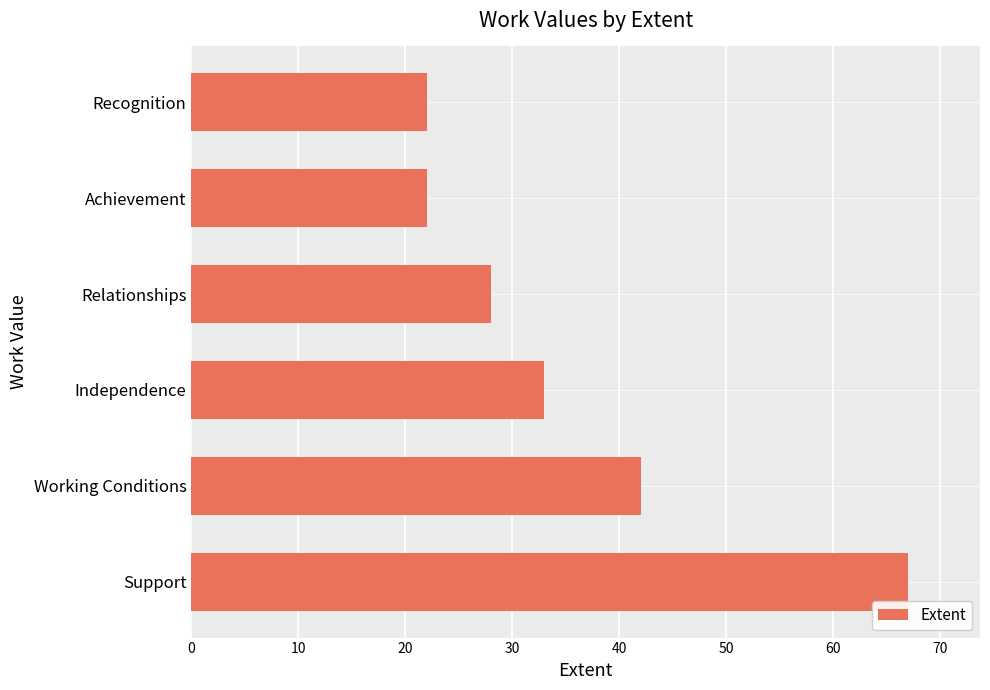

At which label is the value closest to 44?

Working Conditions